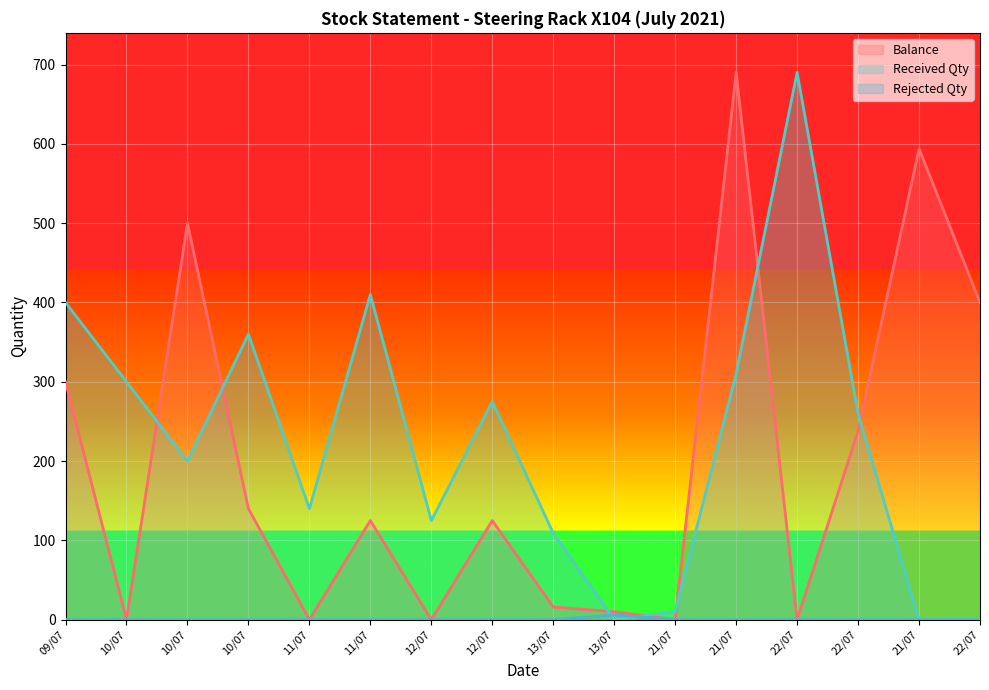

Reading left to right, list all the values displayed in this chart.

Balance: 300	0	500	140	0	125	0	125	16	10	0	690	0	238	594	400
Received Qty: 400	300	200	360	140	410	125	275	109	0	10	310	690	260	0	0
Rejected Qty: 0	0	0	0	0	0	0	0	0	6	0	0	0	0	0	0